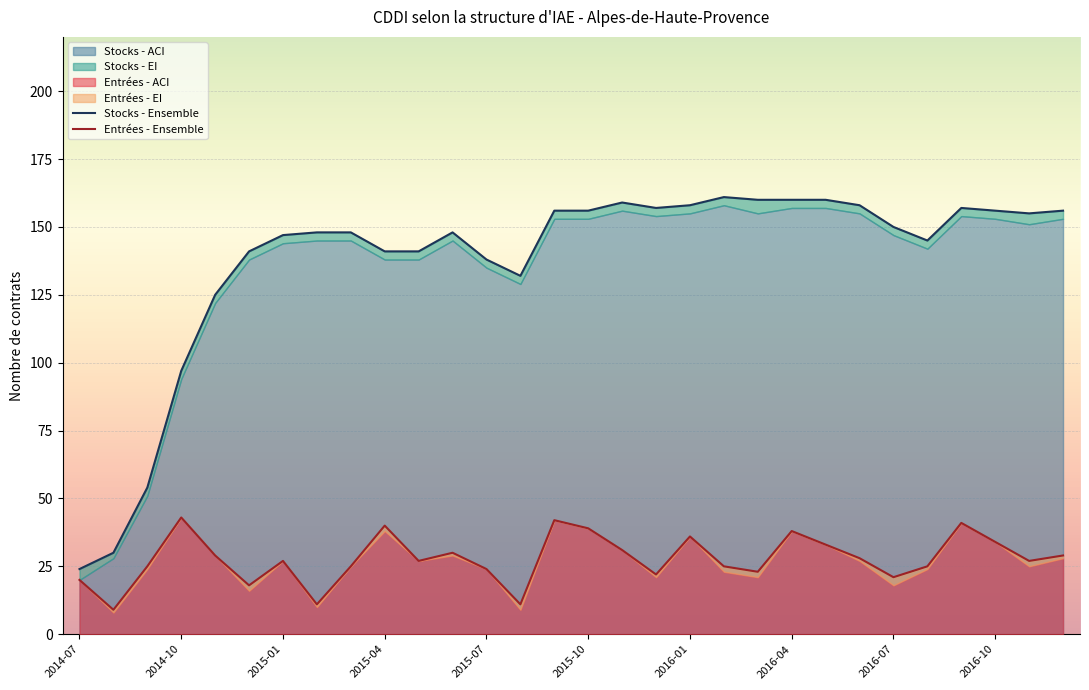

True or false: Stocks - Ensemble and Stocks - EI intersect in this chart.

False